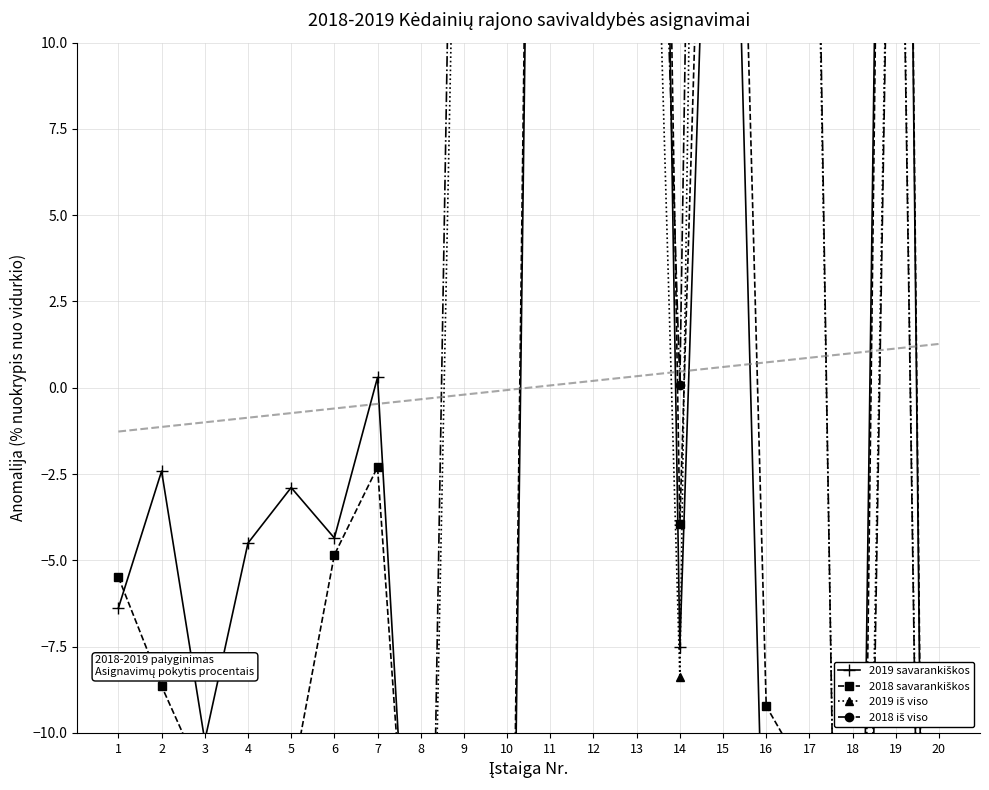

List the labels in order of 2019 savarankiškos value, largest first.

13, 11, 19, 15, 12, 7, 2, 5, 6, 4, 1, 14, 3, 17, 16, 9, 8, 10, 18, 20